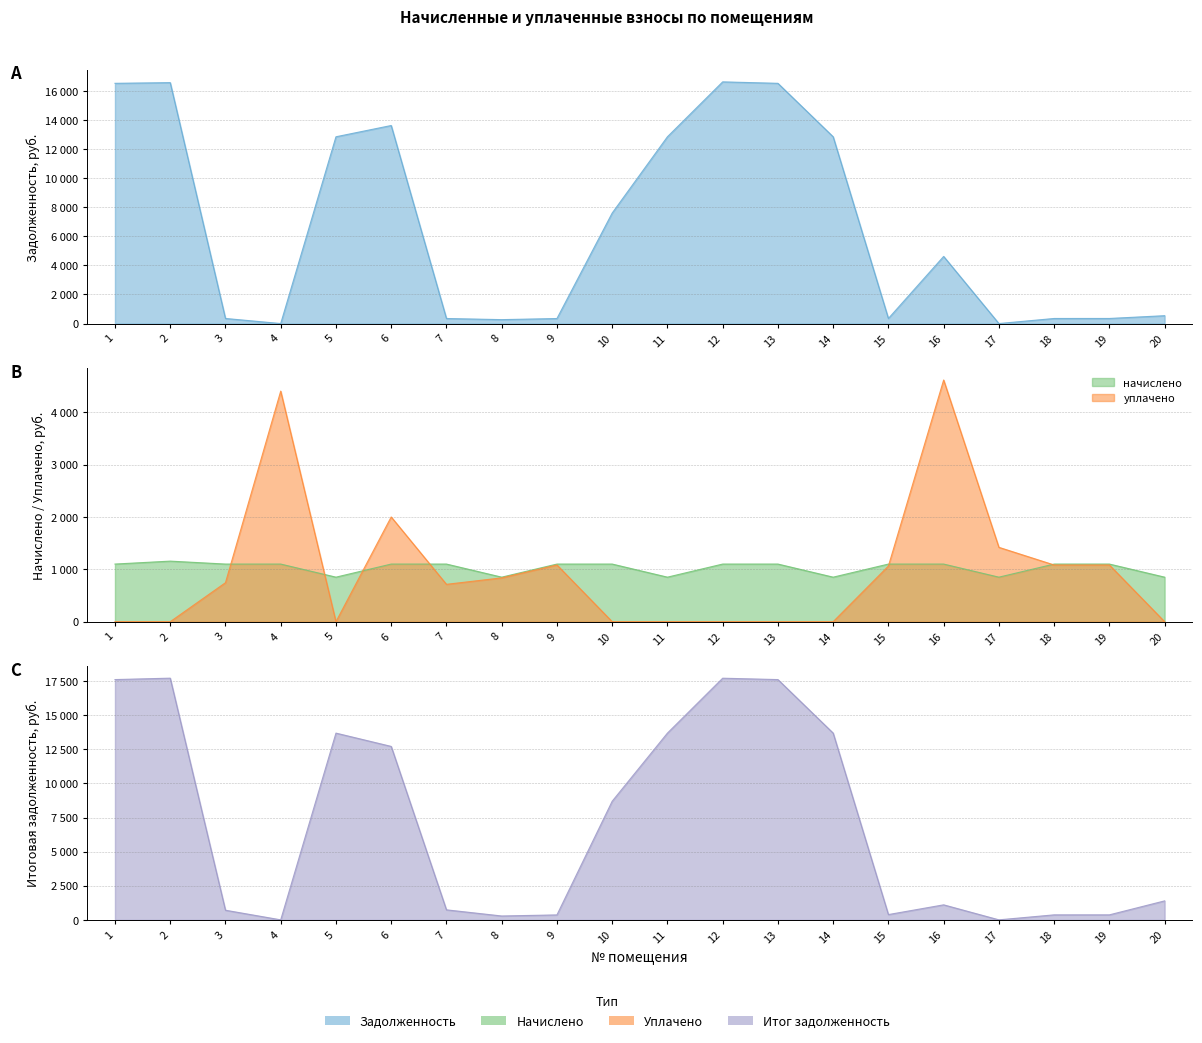

What is the value of the задолженность point at the 19th from the left?

349.4